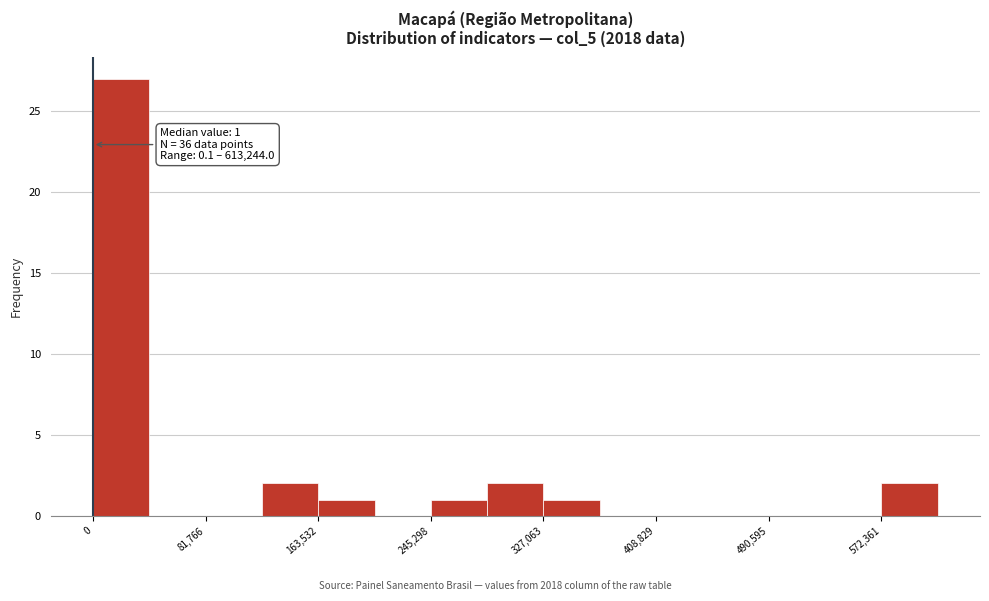

Over which range of the x-axis is the bar tallest?

0 to 40000